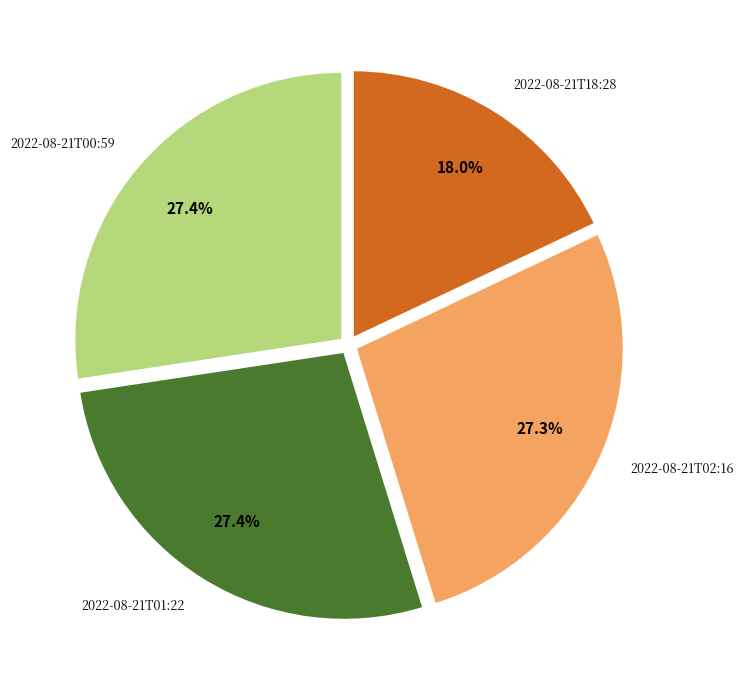

How many segments does this pie chart have?

4